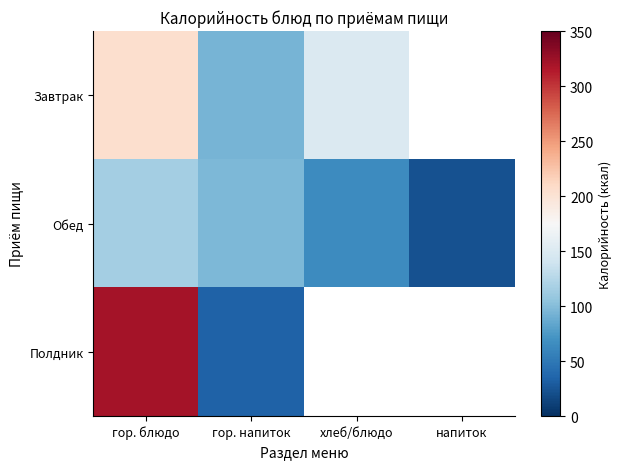

At which category is the sum across all series the highest?

гор. блюдо